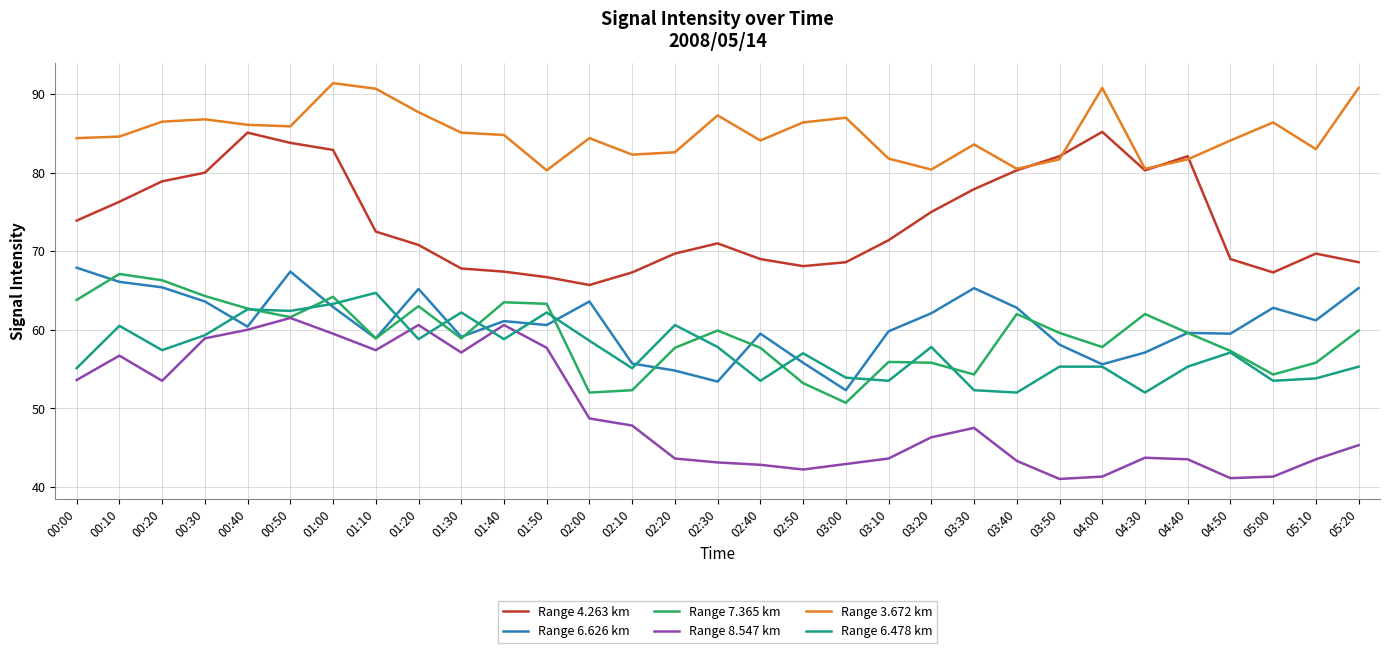

Where is the first local maximum for Range 7.365 km?

00:10